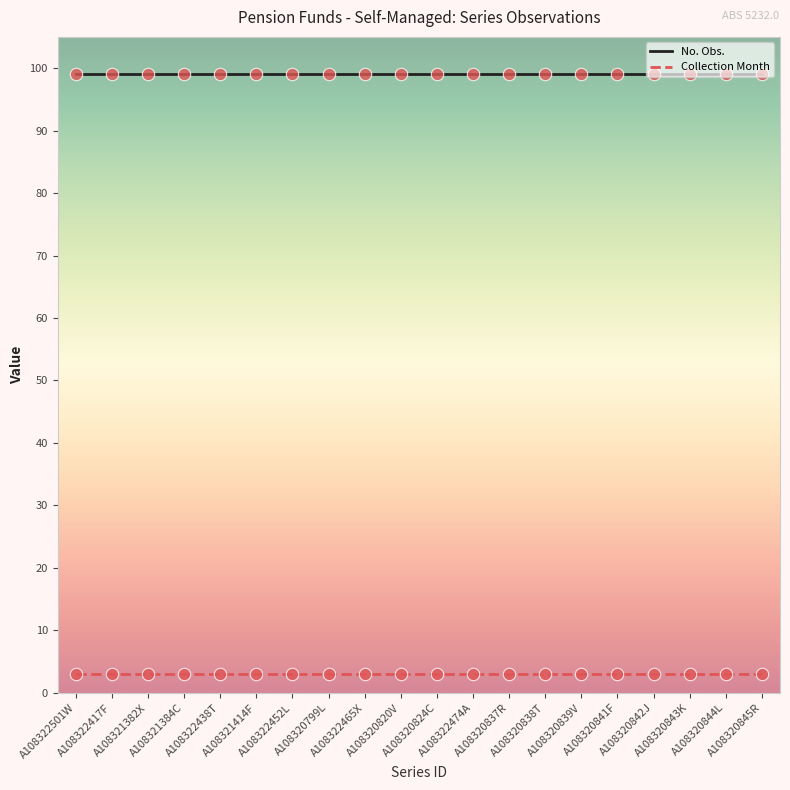

What is the total value across all series at A108322474A?

102